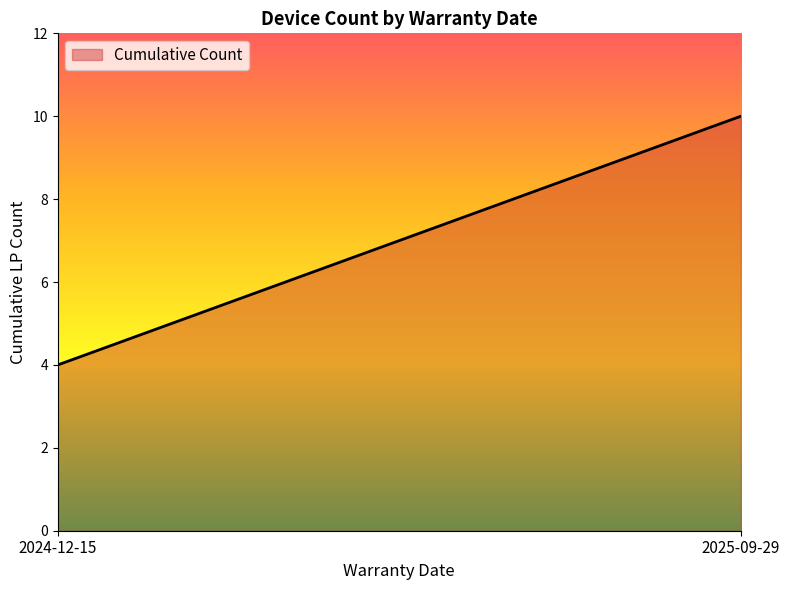

What is the greatest value displayed?

10.0